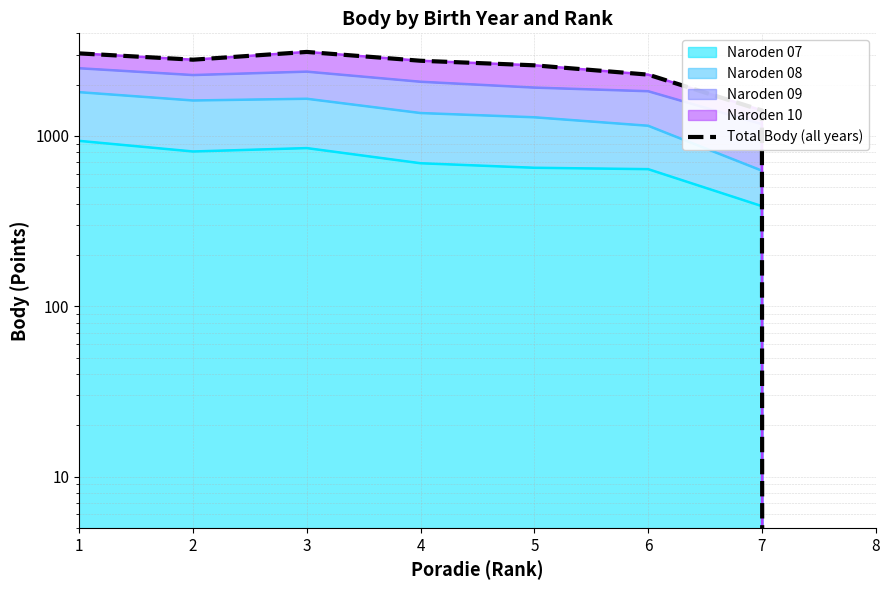

What is the difference between the second highest and second lowest values?

1639